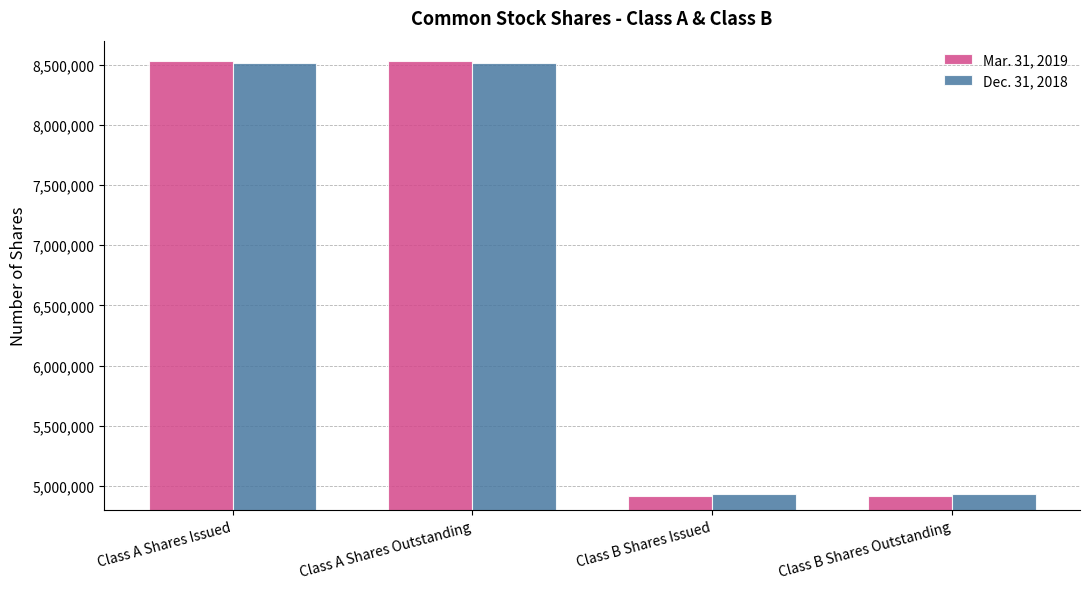

Reading left to right, what are all the values shown in this chart?

Mar. 31, 2019: Class A Shares Issued=8535170	Class A Shares Outstanding=8535170	Class B Shares Issued=4918545	Class B Shares Outstanding=4918545
Dec. 31, 2018: Class A Shares Issued=8518096	Class A Shares Outstanding=8518096	Class B Shares Issued=4934103	Class B Shares Outstanding=4934103